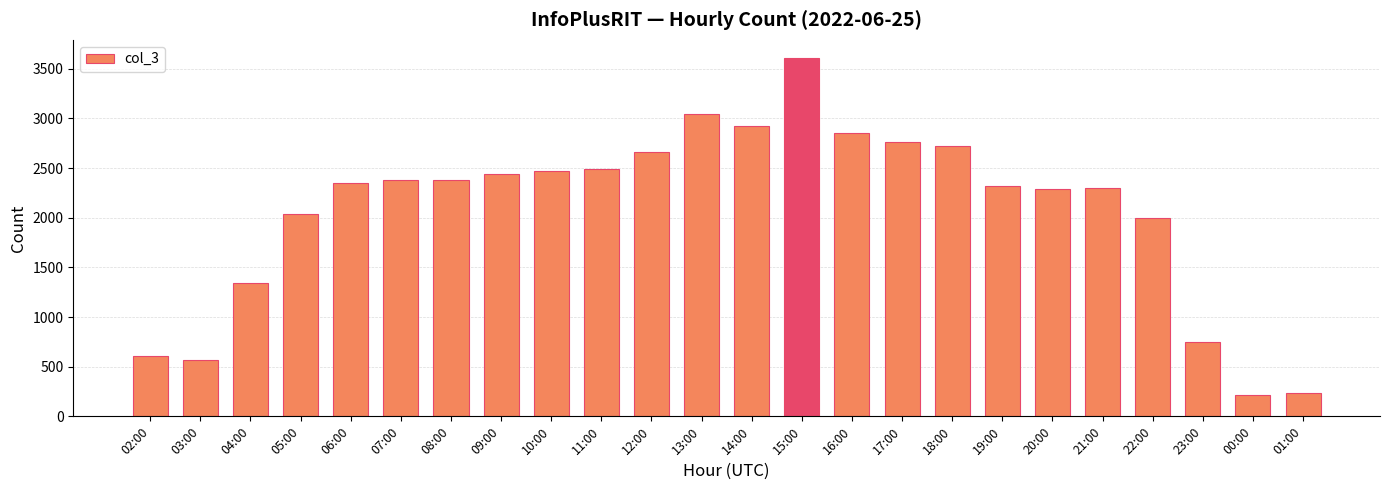

Between 22:00 and 07:00, which is larger?

07:00